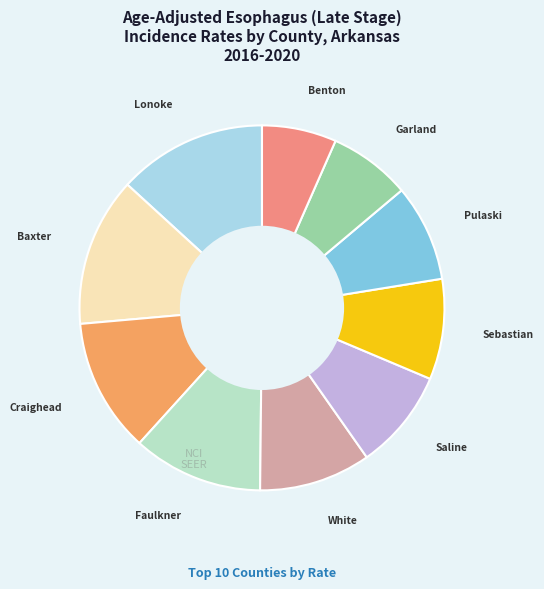

How many slices are in this pie chart?

10